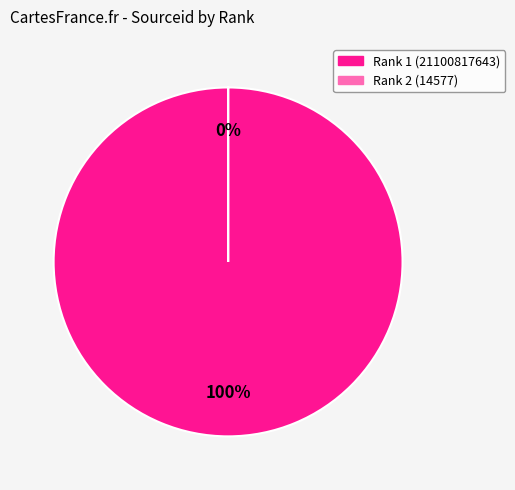

Is it true that 2 is 9% of the pie?

False